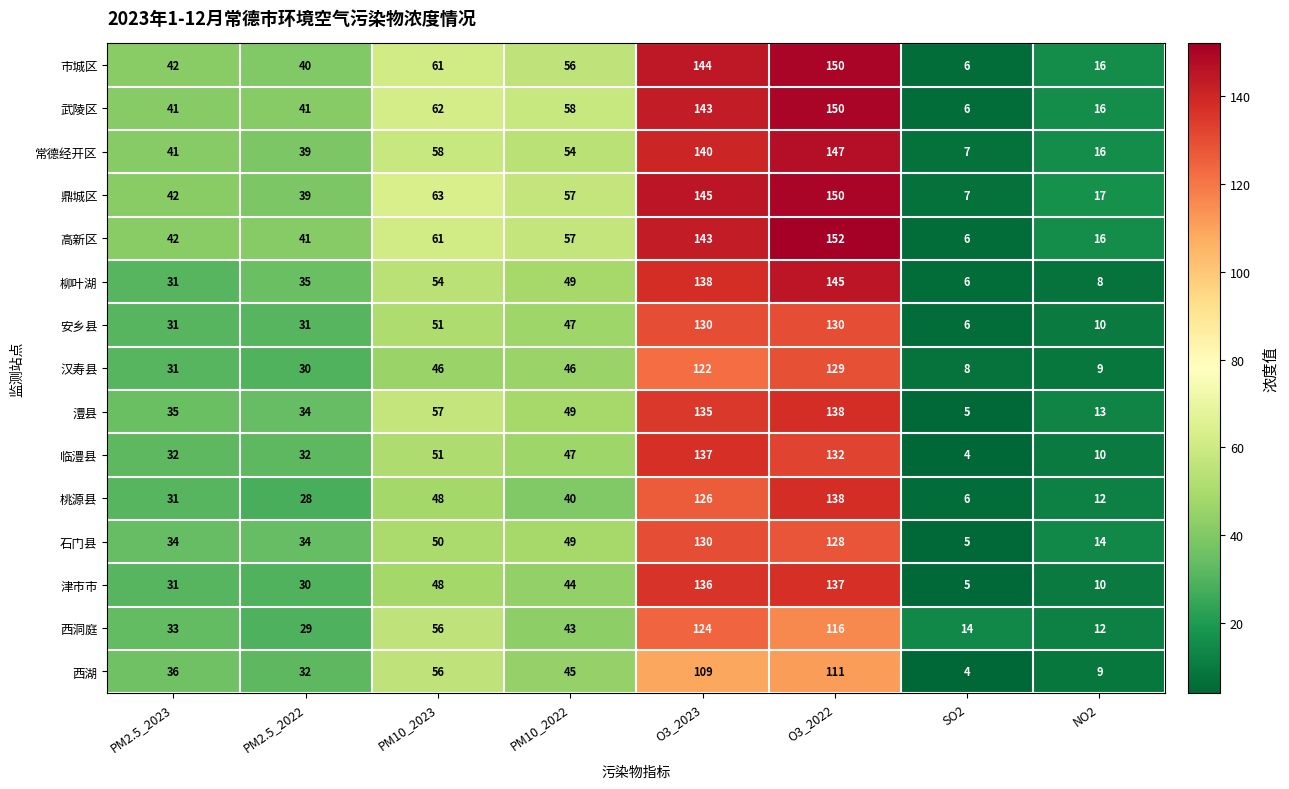

Which label corresponds to the smallest value in the chart?

SO2